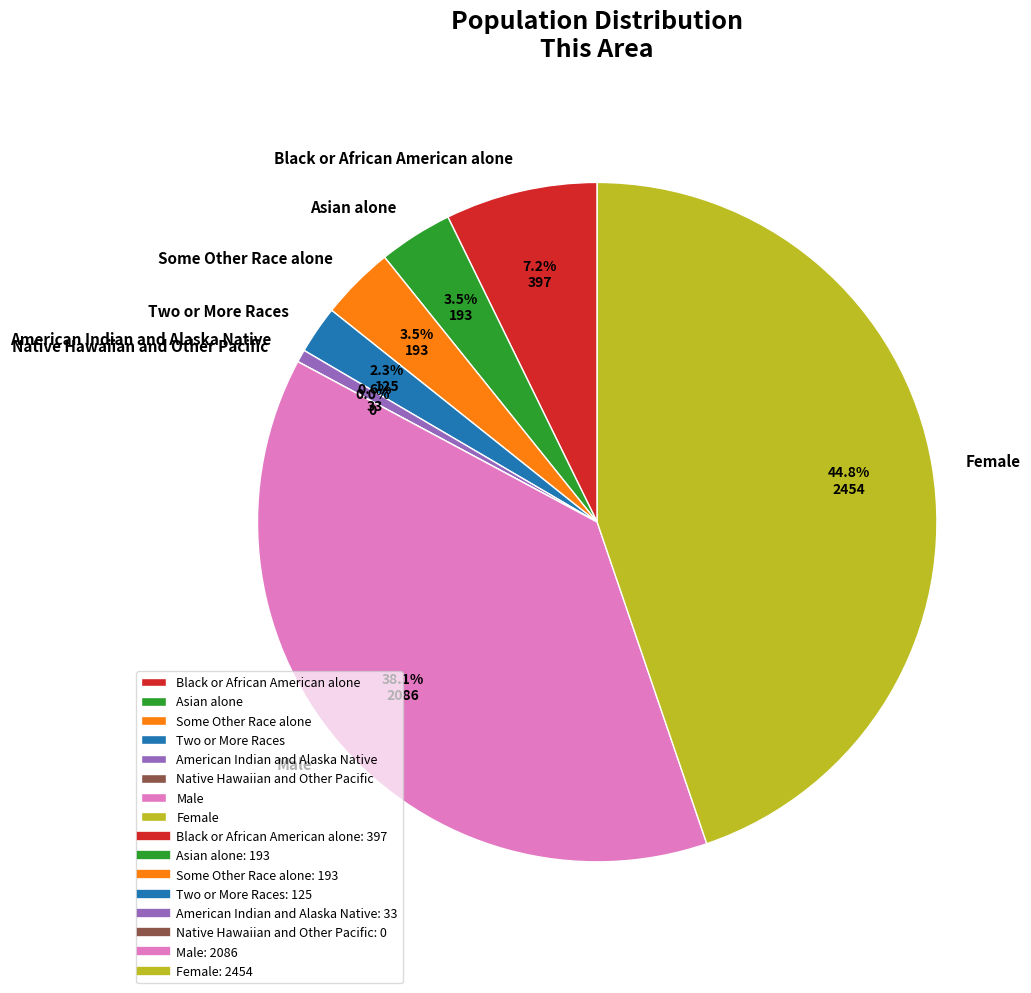

Which slice is the largest?

Female